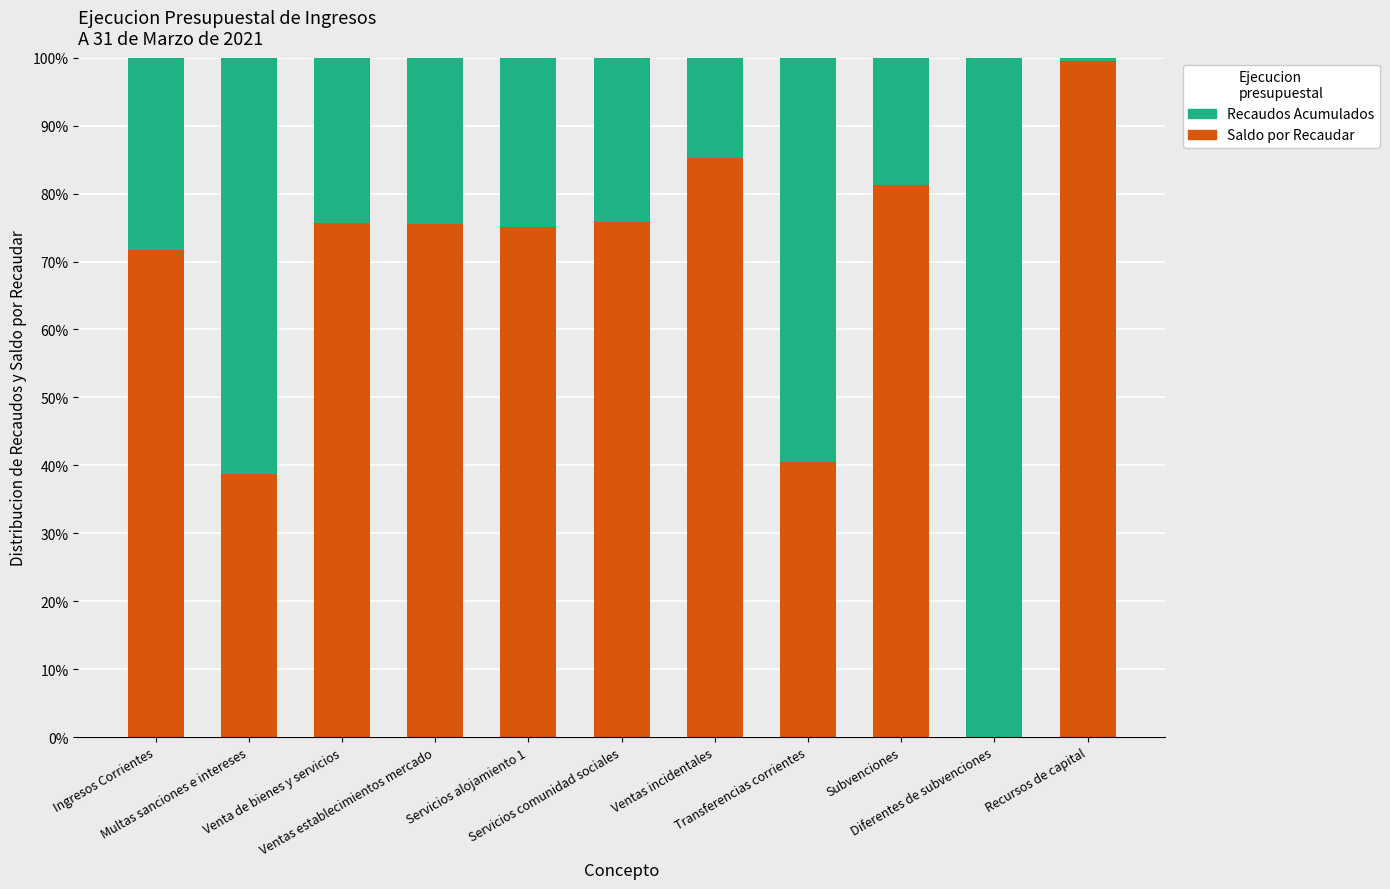

Are the bars horizontal?

No